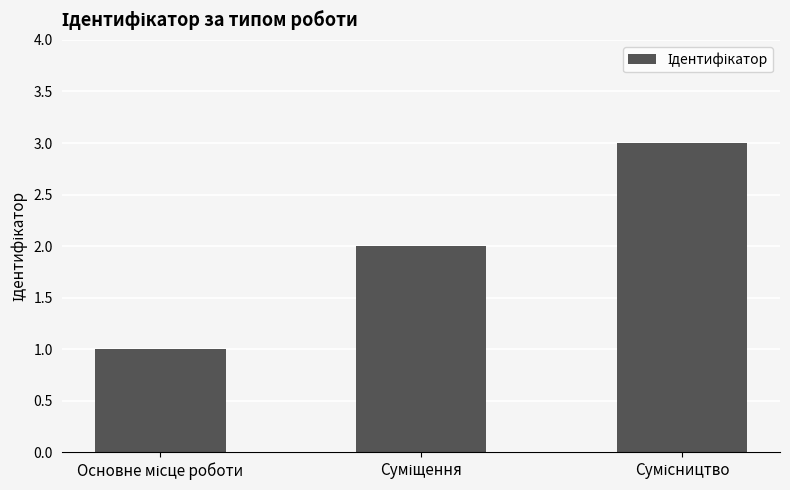

What is the greatest value displayed?

3